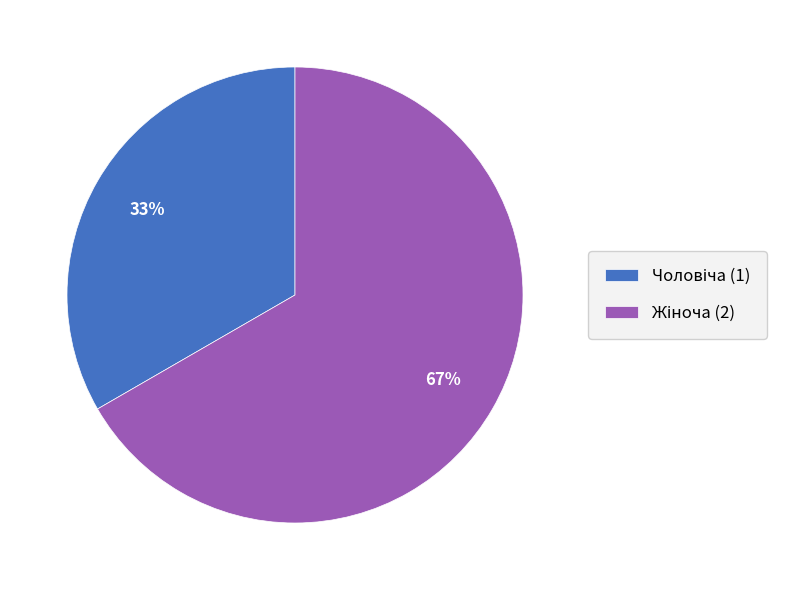

To the nearest percent, what is the average slice percentage?

50%